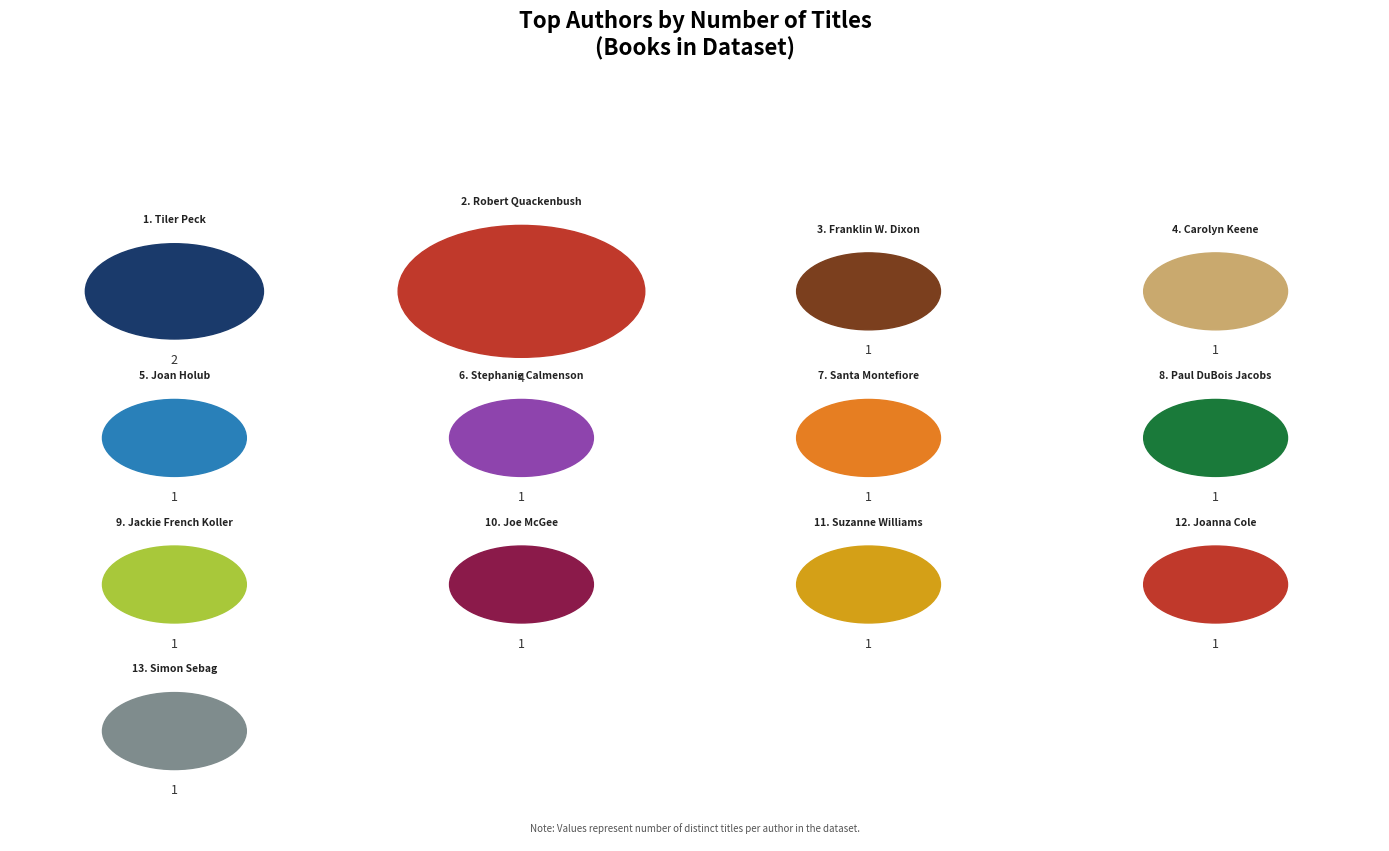

How many slices are in this pie chart?

13